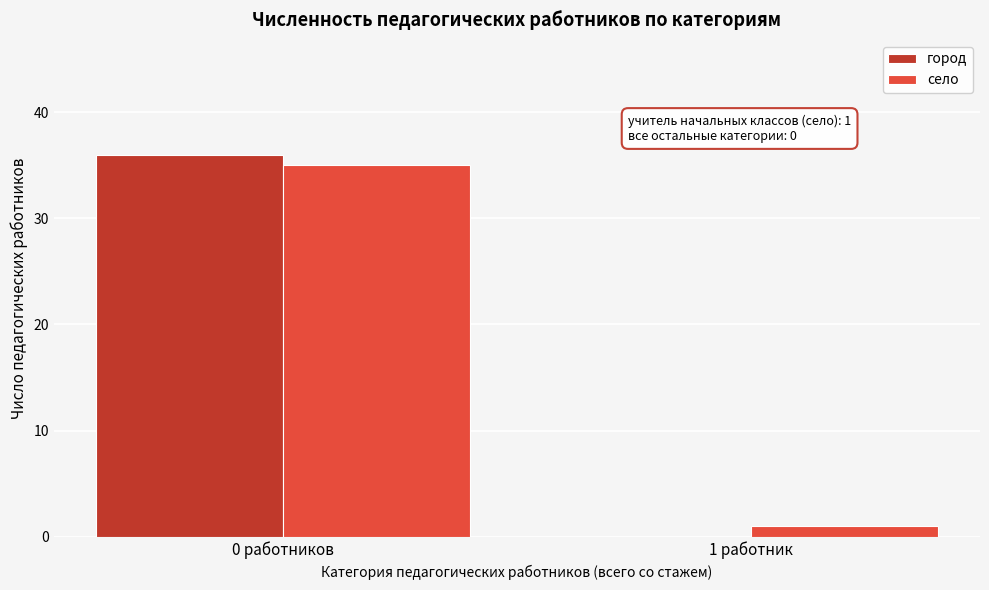

Reading left to right, list all the values displayed in this chart.

город: 0 работников=36	1 работник=0
село: 0 работников=35	1 работник=1